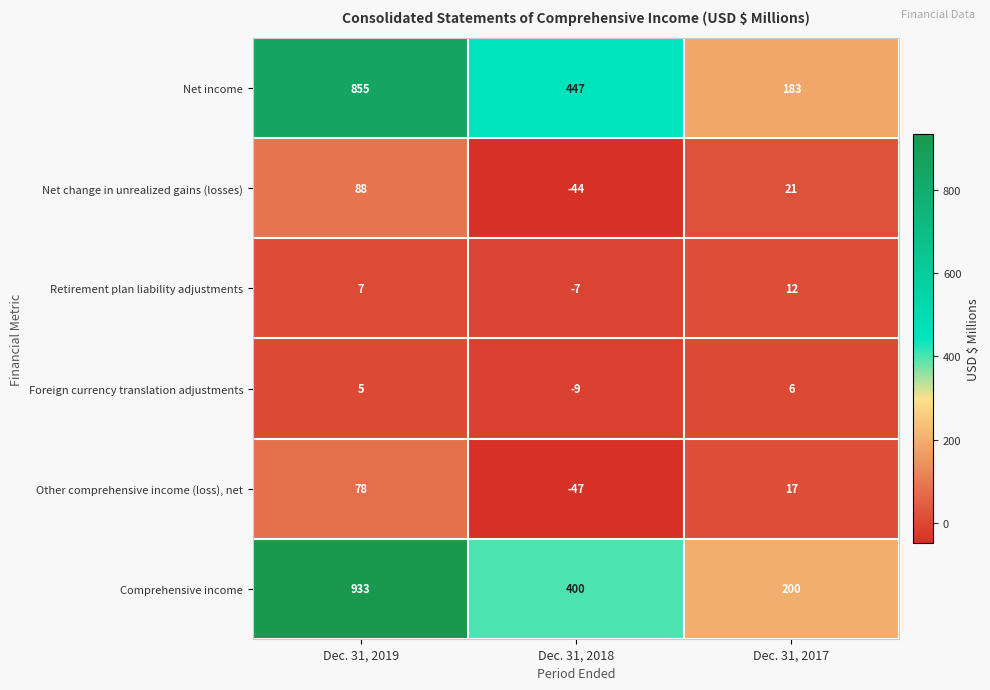

Rank the series by their maximum value, from lowest to highest.

Foreign currency translation adjustments, Retirement plan liability adjustments, Other comprehensive income (loss), net, Net change in unrealized gains (losses), Net income, Comprehensive income